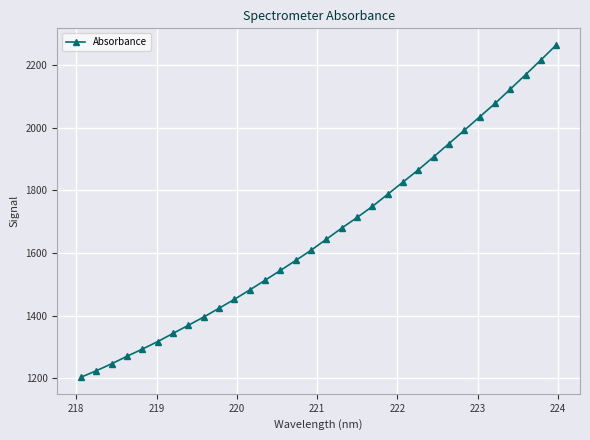

What is the difference between the maximum and minimum values?

1061.3